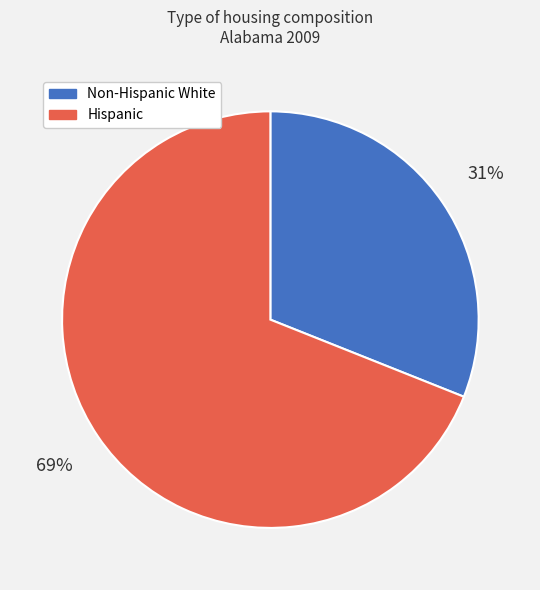

The Non-Hispanic White slice represents 26% of the pie. True or false?

False